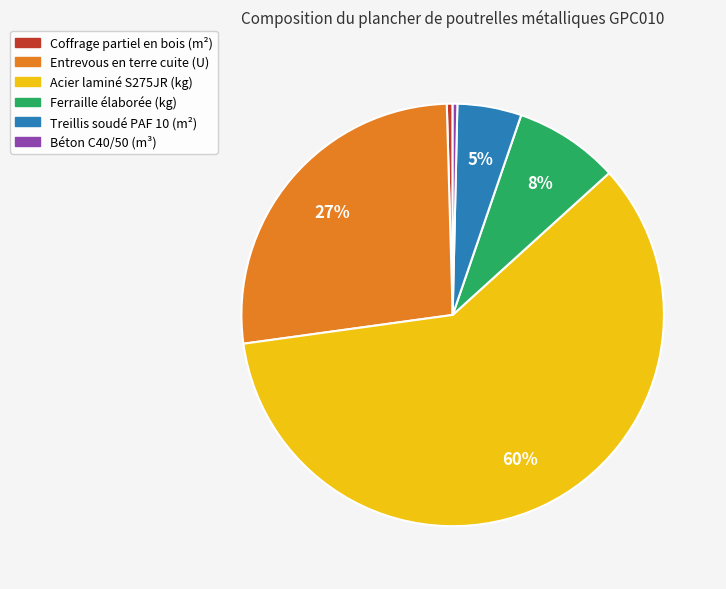

What percentage is the Ferraille élaborée (kg) slice, to the nearest percent?

8%